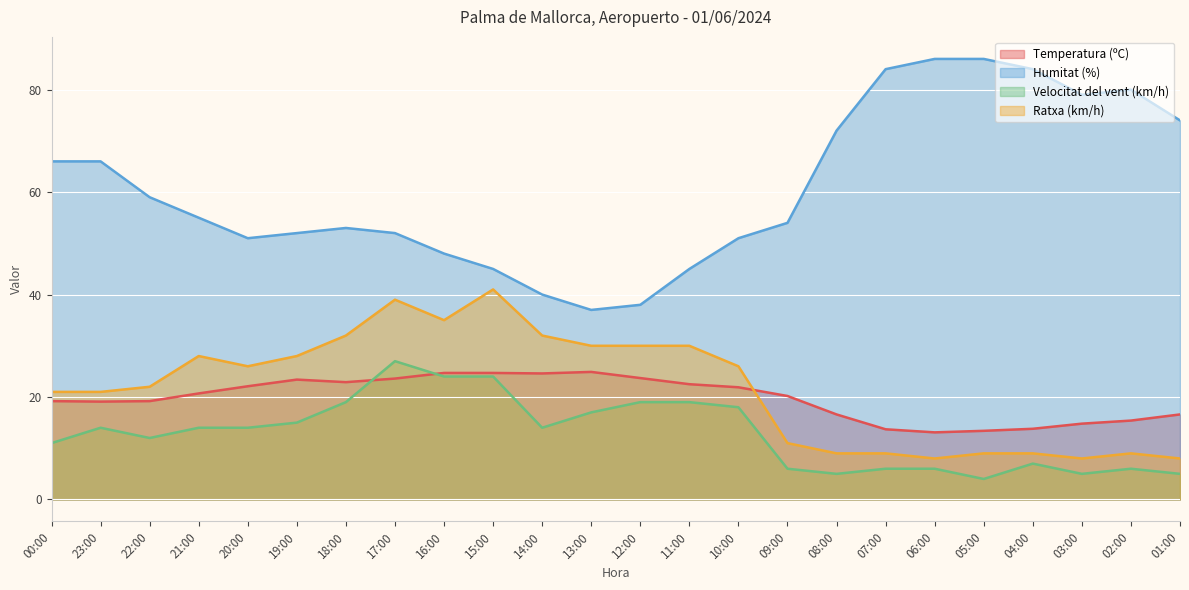

Reading right to left, list all the values displayed in this chart.

Temperatura (ºC): 01:00=16.6	02:00=15.4	03:00=14.8	04:00=13.8	05:00=13.4	06:00=13.1	07:00=13.7	08:00=16.6	09:00=20.2	10:00=21.9	11:00=22.5	12:00=23.7	13:00=24.9	14:00=24.6	15:00=24.7	16:00=24.7	17:00=23.6	18:00=22.9	19:00=23.4	20:00=22.1	21:00=20.7	22:00=19.2	23:00=19.1	00:00=19.2
Humitat (%): 01:00=74.0	02:00=80.0	03:00=79.0	04:00=84.0	05:00=86.0	06:00=86.0	07:00=84.0	08:00=72.0	09:00=54.0	10:00=51.0	11:00=45.0	12:00=38.0	13:00=37.0	14:00=40.0	15:00=45.0	16:00=48.0	17:00=52.0	18:00=53.0	19:00=52.0	20:00=51.0	21:00=55.0	22:00=59.0	23:00=66.0	00:00=66.0
Velocitat del vent (km/h): 01:00=5.0	02:00=6.0	03:00=5.0	04:00=7.0	05:00=4.0	06:00=6.0	07:00=6.0	08:00=5.0	09:00=6.0	10:00=18.0	11:00=19.0	12:00=19.0	13:00=17.0	14:00=14.0	15:00=24.0	16:00=24.0	17:00=27.0	18:00=19.0	19:00=15.0	20:00=14.0	21:00=14.0	22:00=12.0	23:00=14.0	00:00=11.0
Ratxa (km/h): 01:00=8.0	02:00=9.0	03:00=8.0	04:00=9.0	05:00=9.0	06:00=8.0	07:00=9.0	08:00=9.0	09:00=11.0	10:00=26.0	11:00=30.0	12:00=30.0	13:00=30.0	14:00=32.0	15:00=41.0	16:00=35.0	17:00=39.0	18:00=32.0	19:00=28.0	20:00=26.0	21:00=28.0	22:00=22.0	23:00=21.0	00:00=21.0